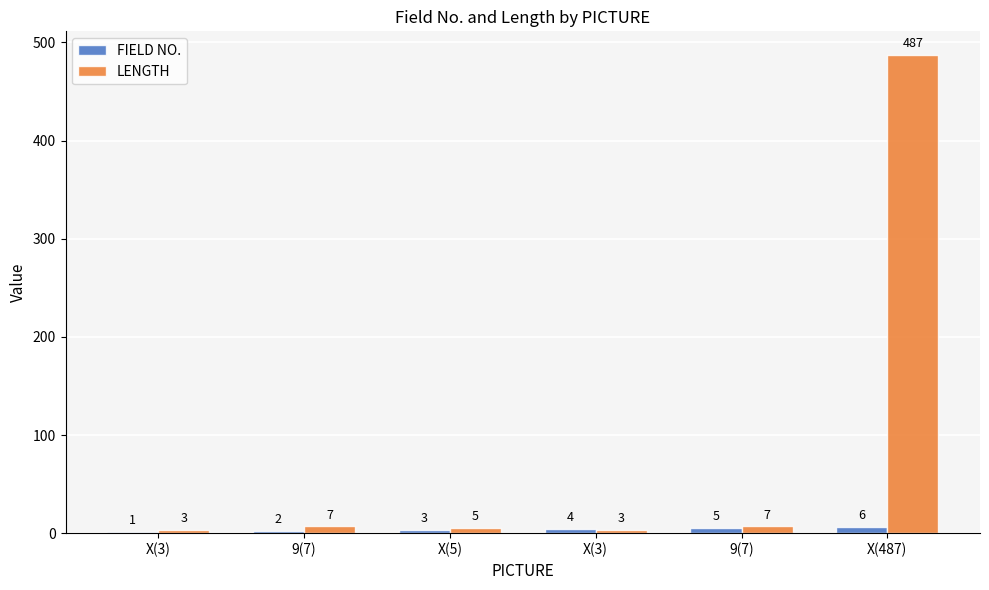

How many distinct data groups are displayed?

2